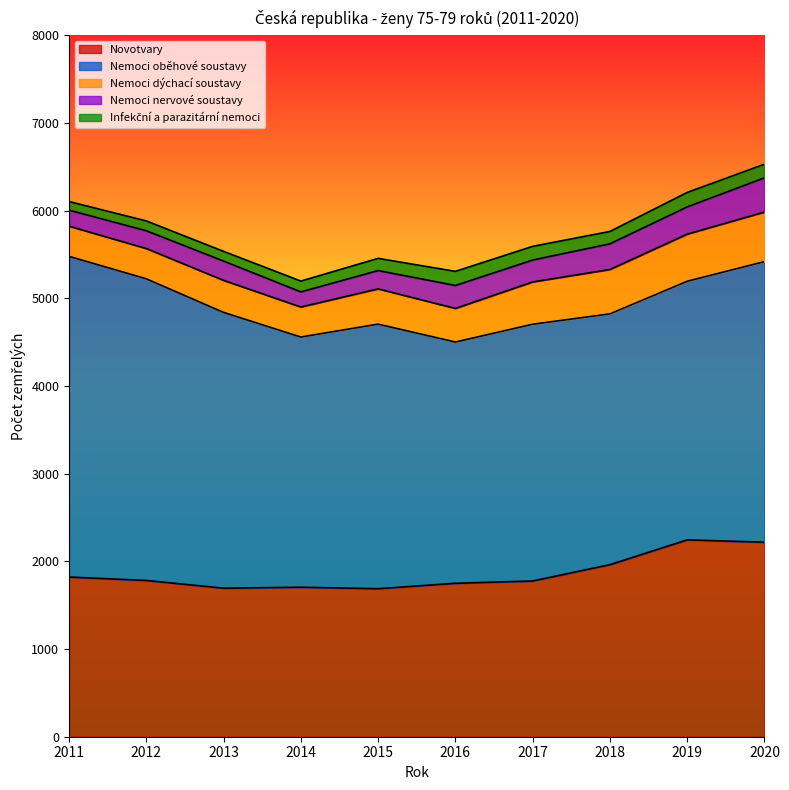

True or false: Infekční a parazitární nemoci has more than 0 points higher than both neighbors.

True